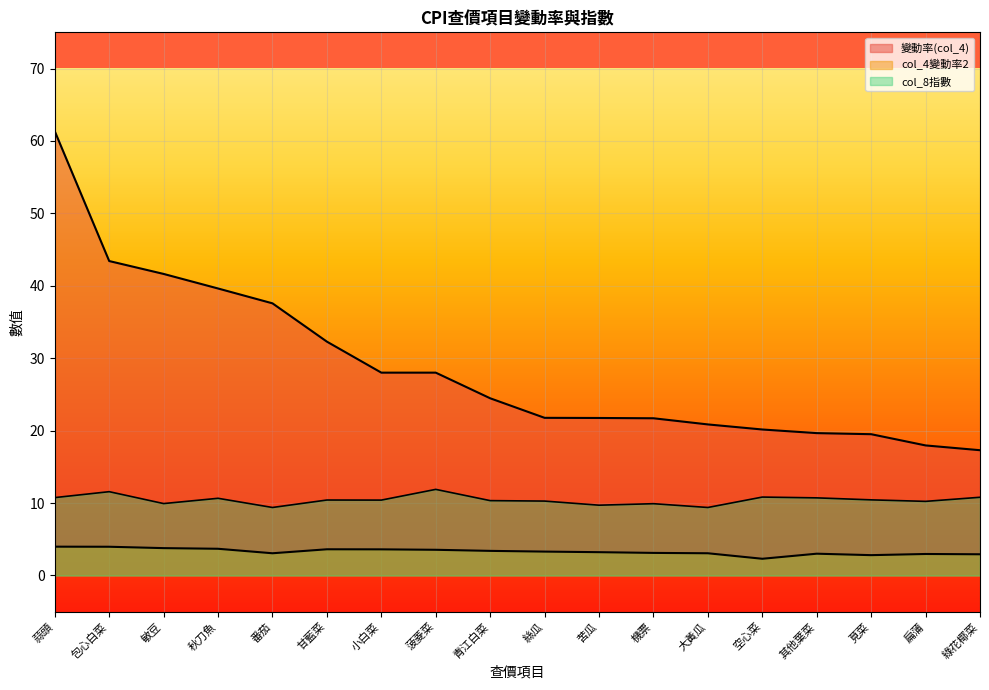

True or false: col_4變動率2 and 變動率(col_4) intersect in this chart.

False